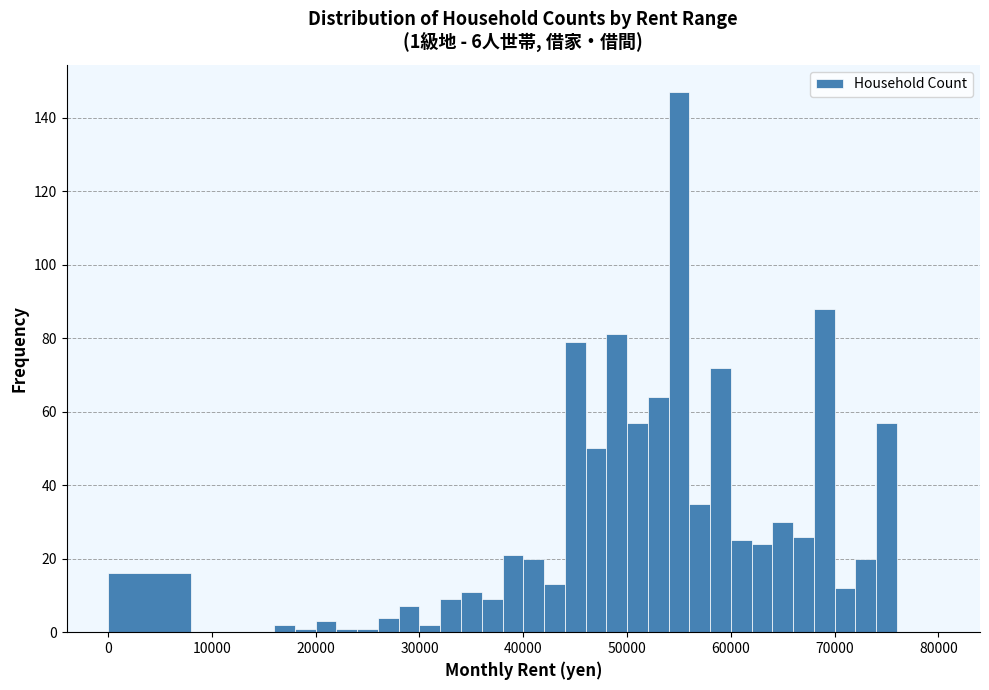

Read against the x-axis, roughly where is the centre of the tallest bar?

55000